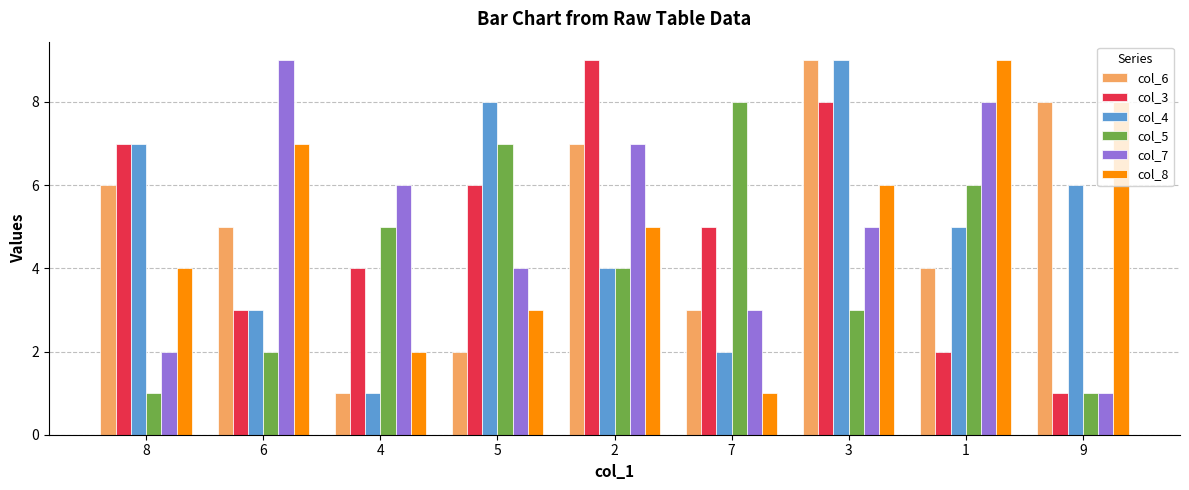

At which label is col_5 closest to 4?

2